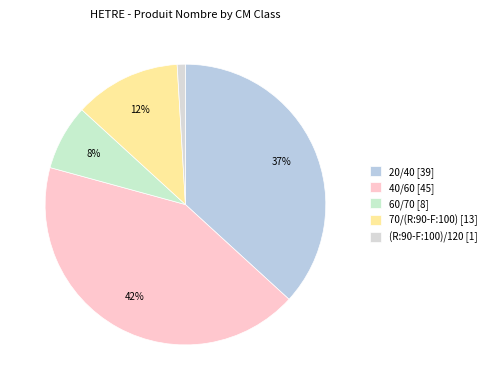

Do 20/40 and 70/(R:90-F:100) together represent more than half of the pie?

No